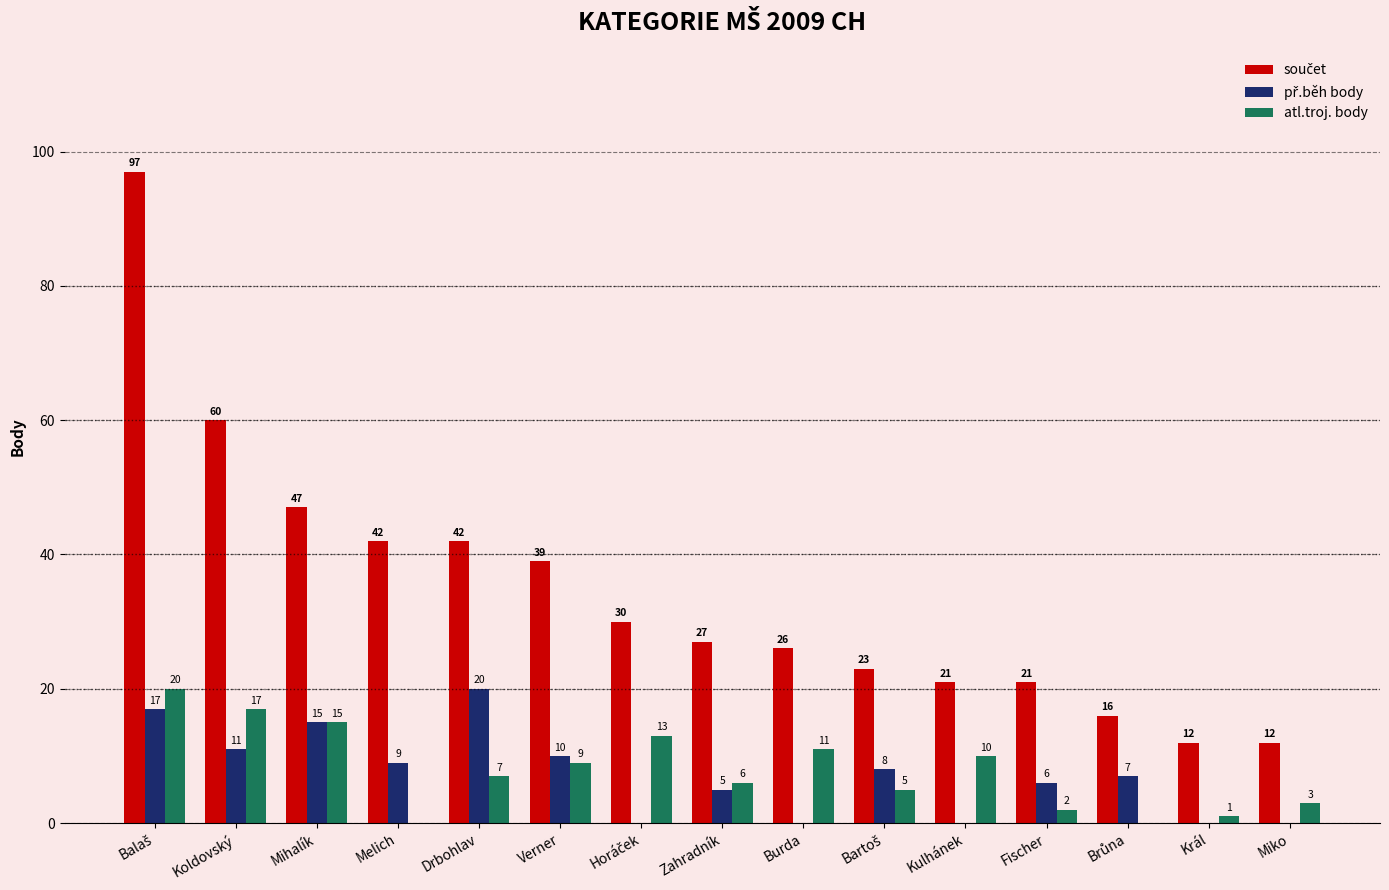

What value does the atl.troj. body series have at Mihalík, to the nearest 5?

15